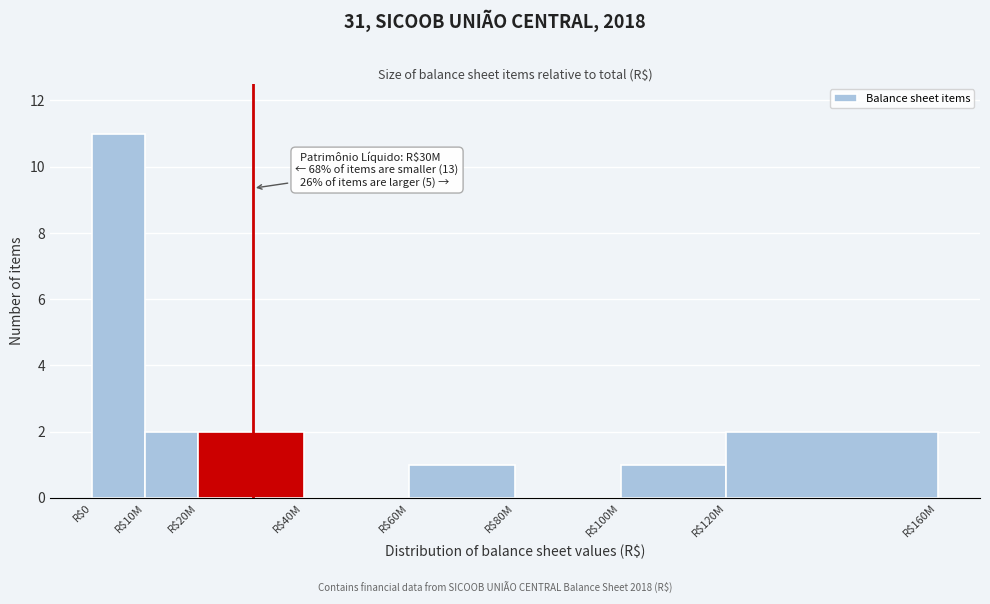

What is the sum of all values?

19